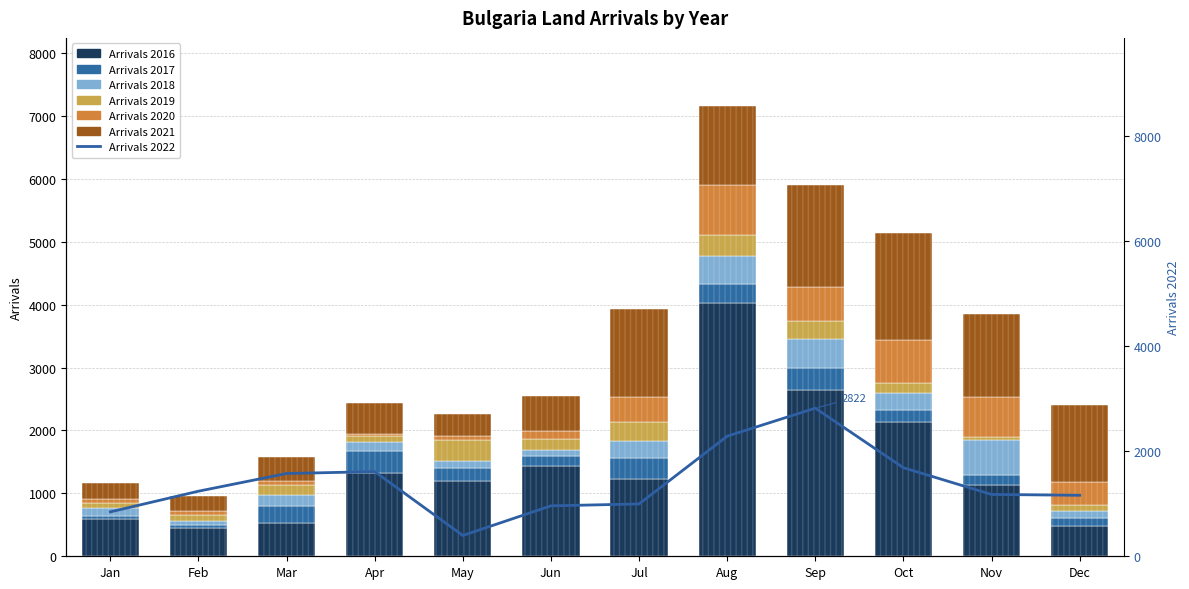

What is the approximate value of Arrivals 2017 at Mar, to the nearest 50?

300